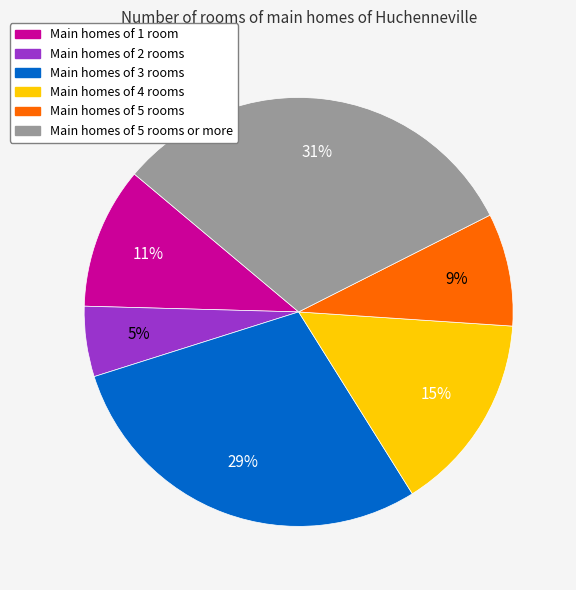

To the nearest percent, what is the difference between the largest and smallest slice percentages?

26%